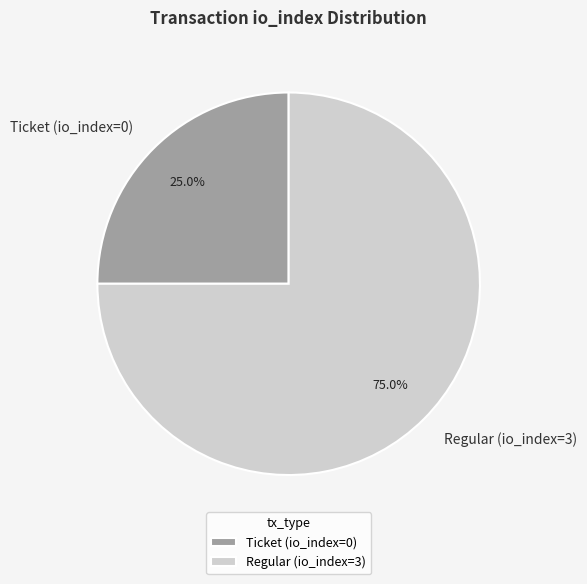

To the nearest percent, what portion does Regular (io_index=3) represent?

75%